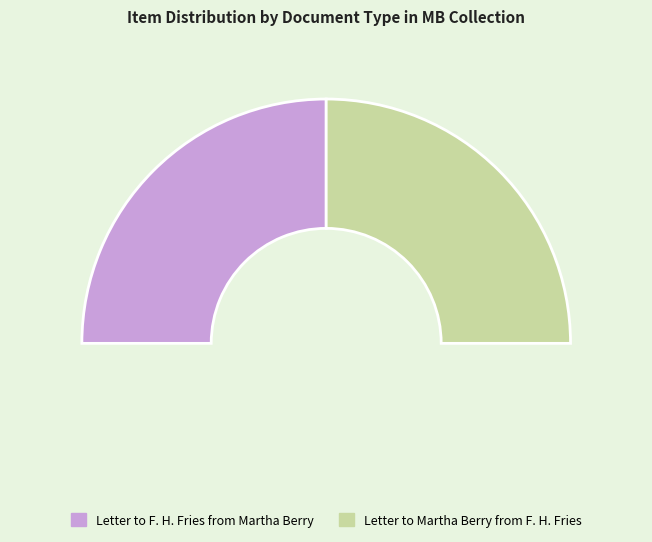

To the nearest percent, what percentage of the pie is Letter to F. H. Fries from Martha Berry?

50%